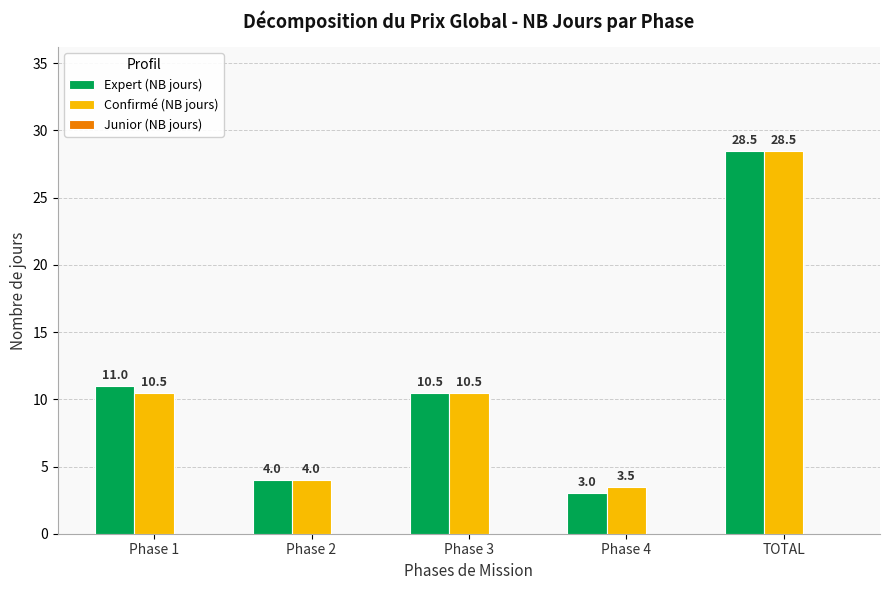

Is it true that Confirmé (NB jours) equals 10.5 at Phase 3?

True